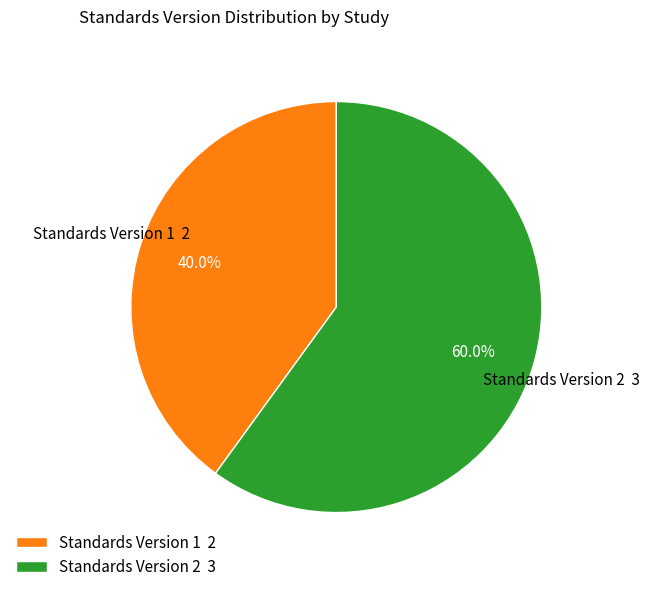

Is the sum of Standards Version 1 2 and Standards Version 2 3 greater than half?

Yes